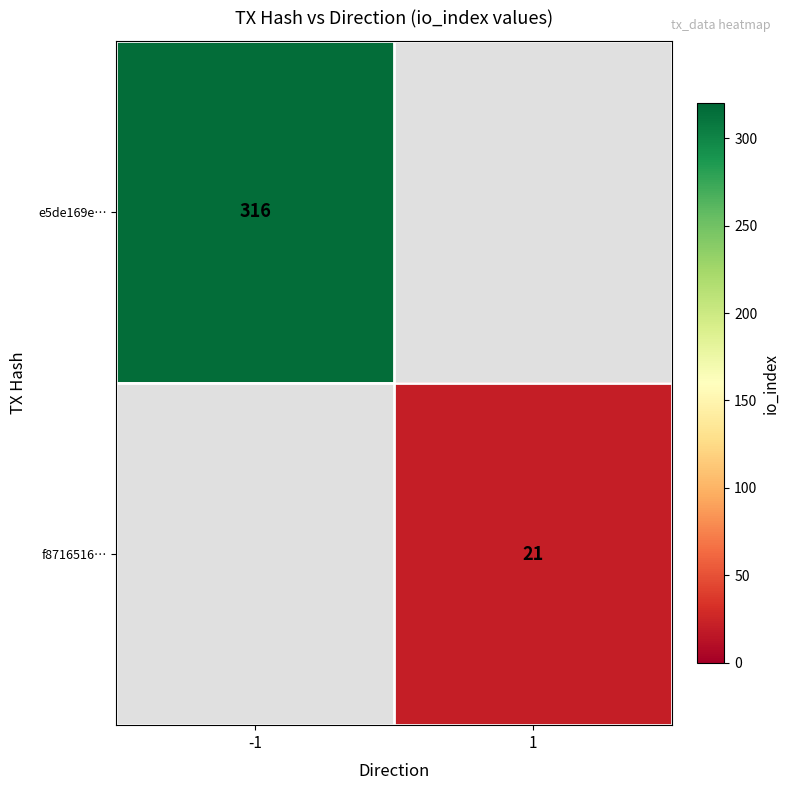

The e5de169e… series shows 316.0 at -1. True or false?

True